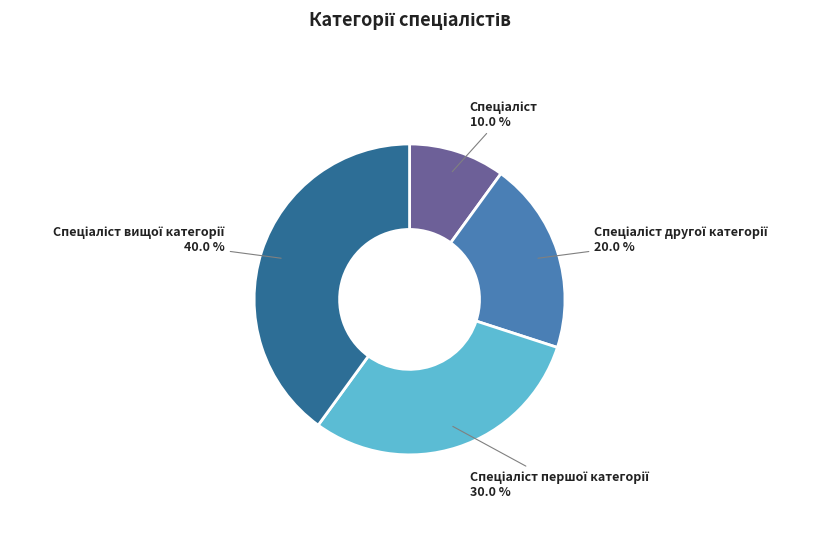

Does any single category account for the majority?

No